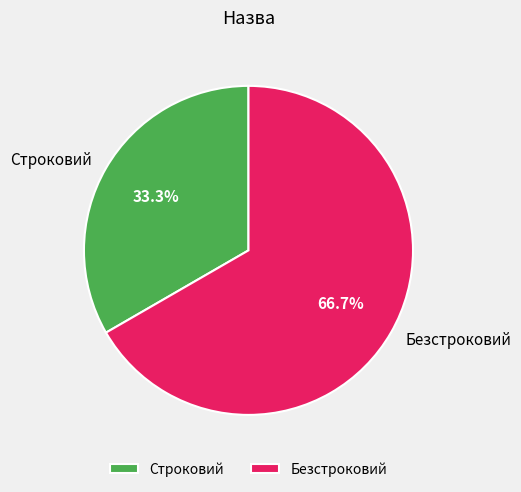

The Строковий slice represents 33% of the pie. True or false?

True